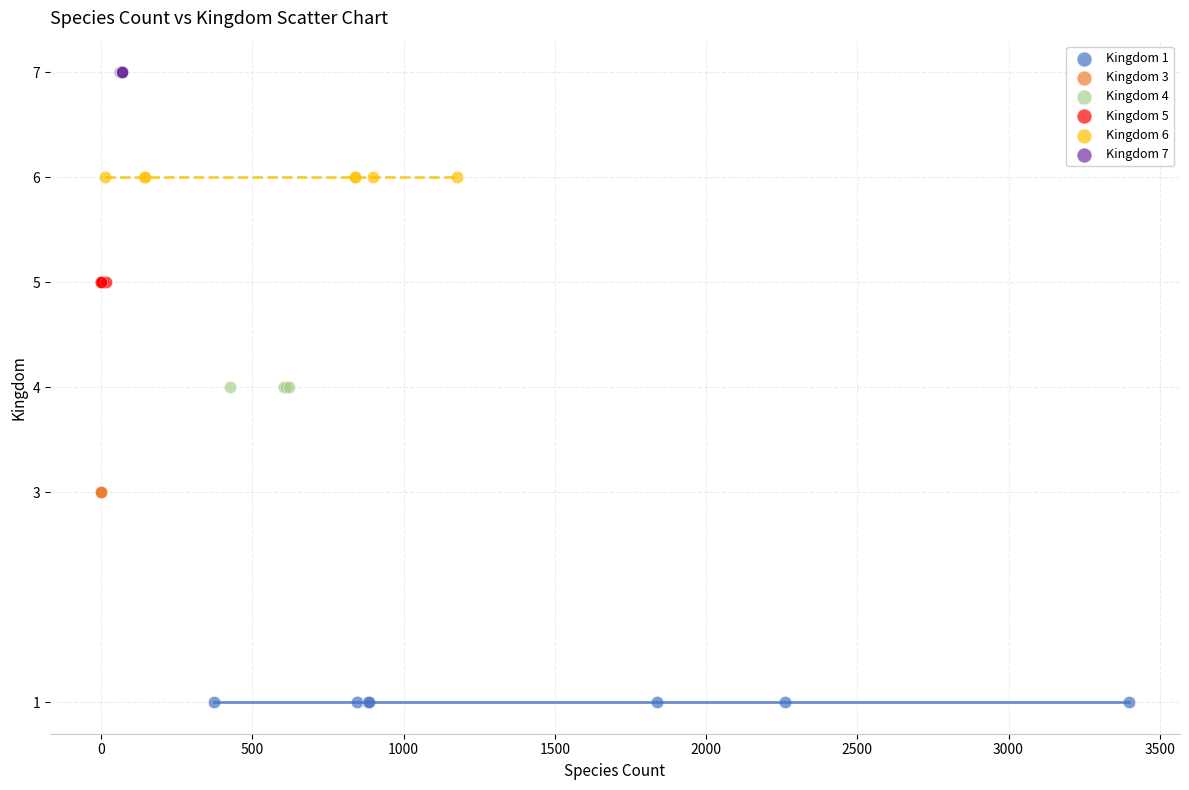

Which series contains the lowest Y value?

Kingdom 1